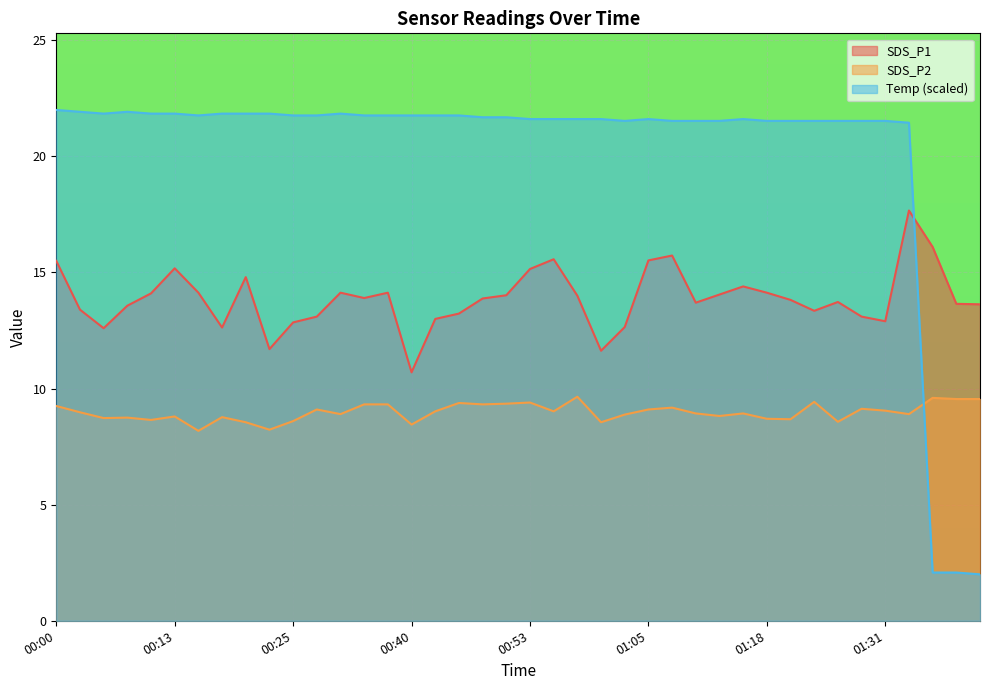

At which label does Temp reach its minimum?

01:42